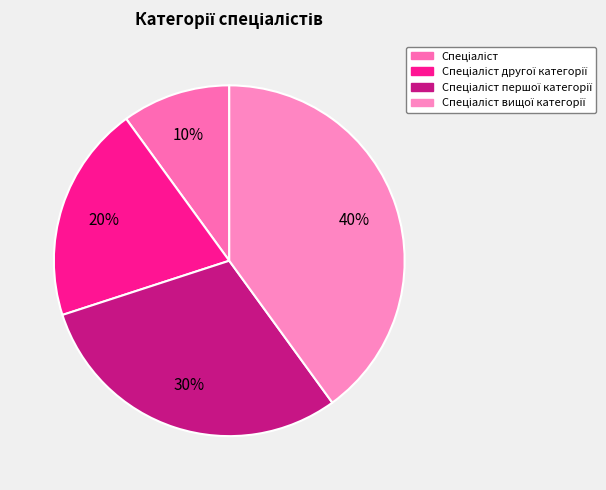

How many slices are in this pie chart?

4